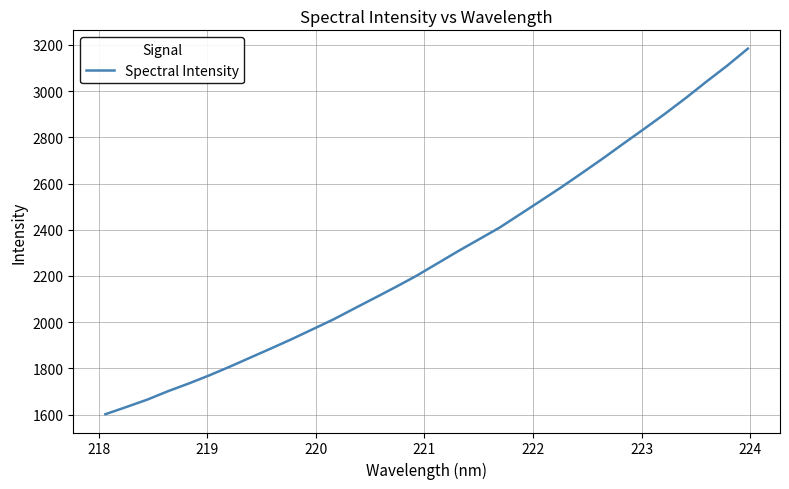

What is the smallest value displayed?

1602.1